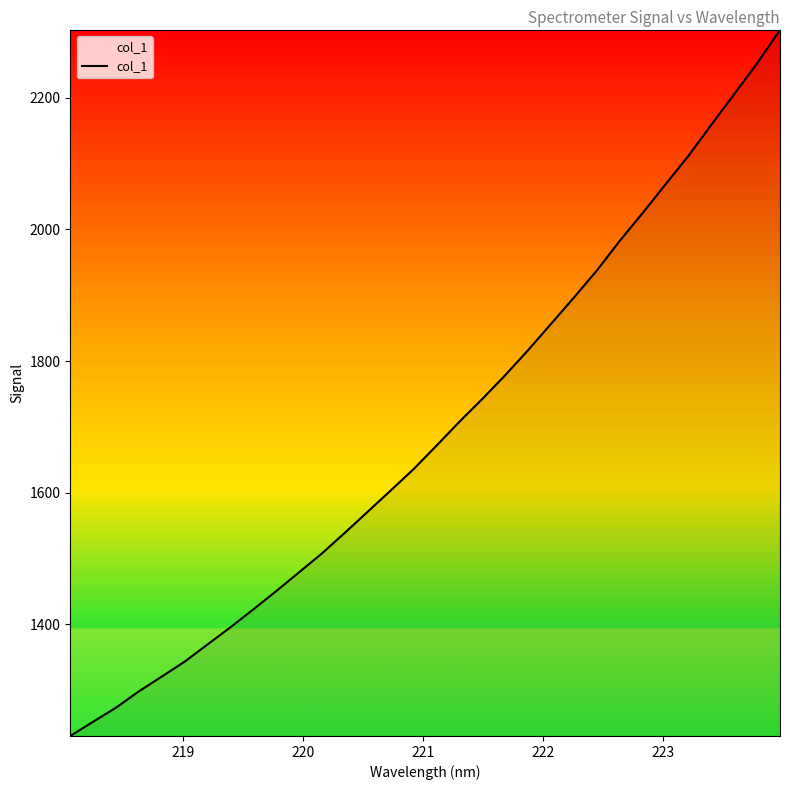

What is the maximum value shown in the chart?

2303.0